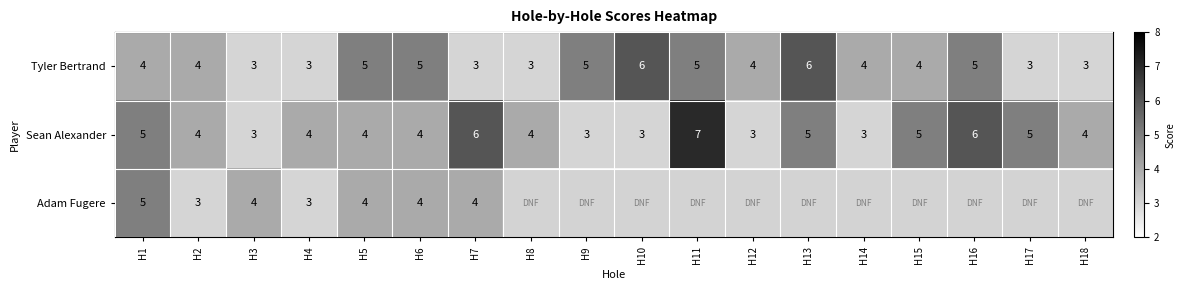

At H7, list the series in order from smallest to largest.

Tyler Bertrand, Adam Fugere, Sean Alexander